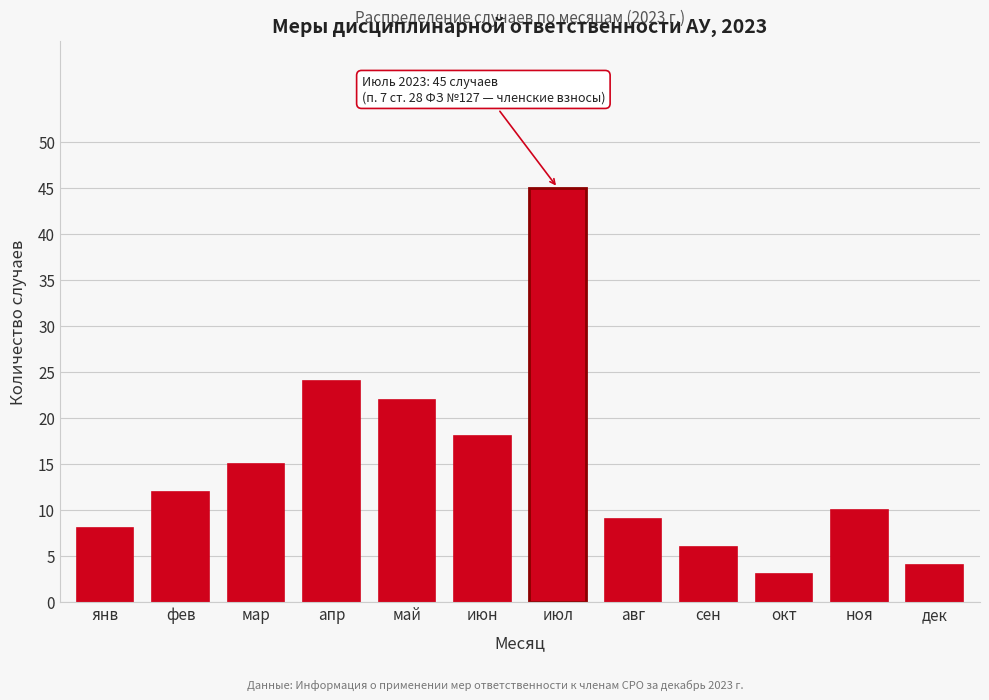

Reading right to left, transcribe all the data shown in this chart.

дек=4	ноя=10	окт=3	сен=6	авг=9	июл=45	июн=18	май=22	апр=24	мар=15	фев=12	янв=8